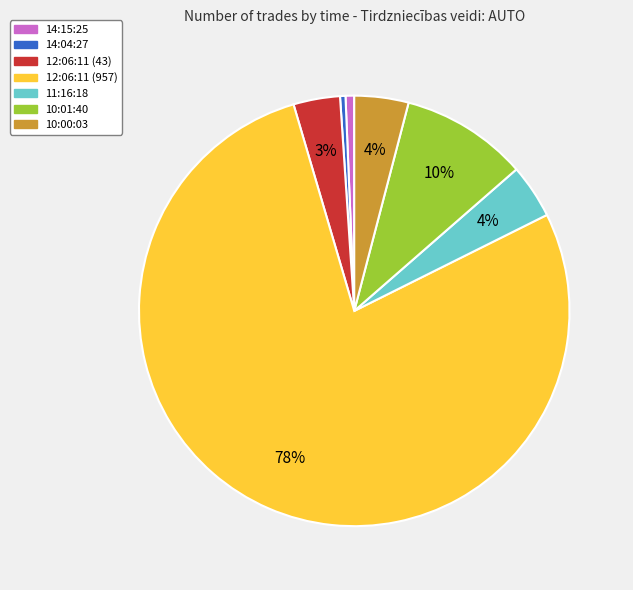

Which slice is the largest?

12:06:11 (957)